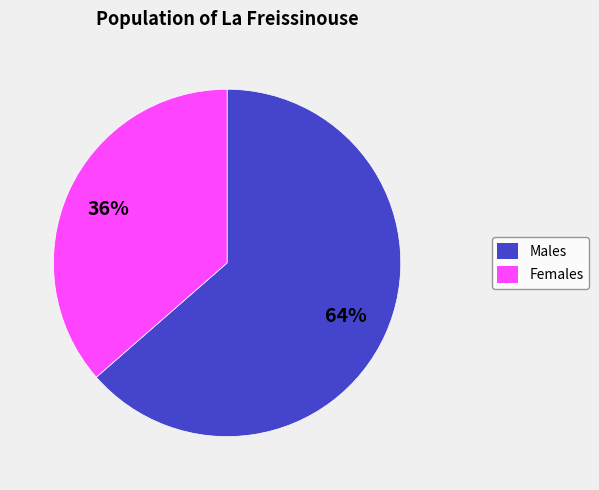

How many segments does this pie chart have?

2